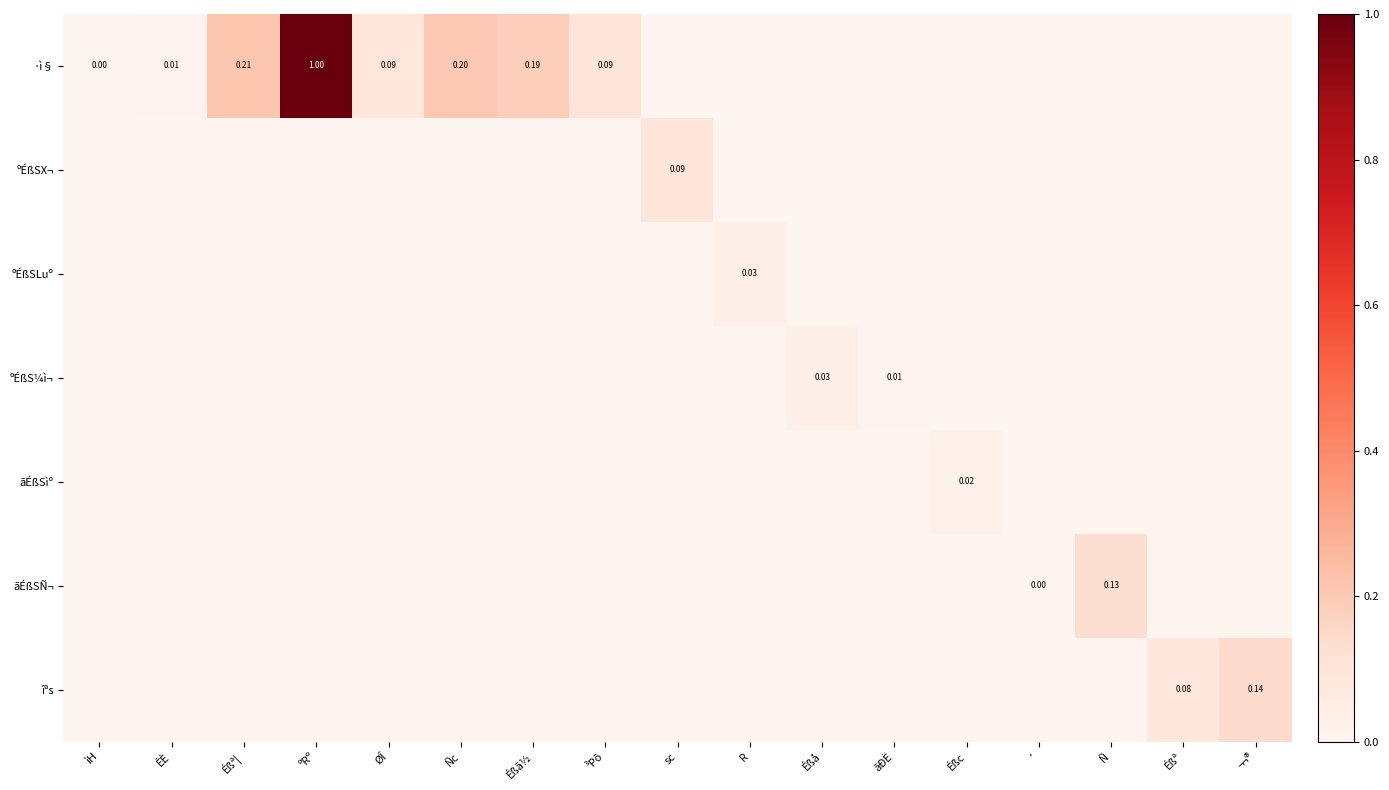

Where is ãÉßSÑ¬ nearest to the value 0?

ìH